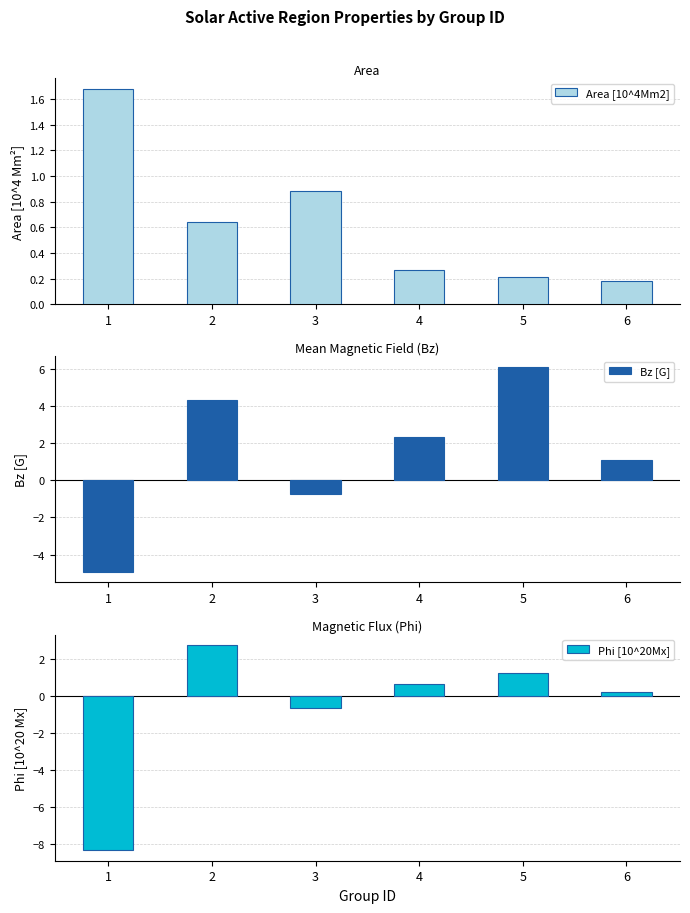

List the series in order of their peak value, lowest first.

Area [10^4Mm2], Phi [10^20Mx], Bz [G]